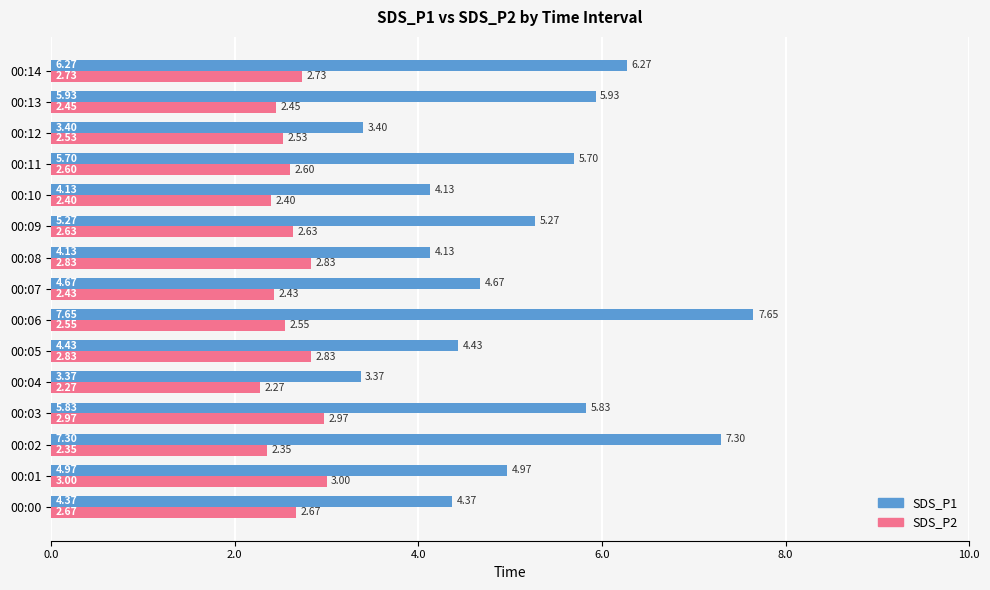

Between 00:01 and 00:05, which series saw the biggest shift?

SDS_P1